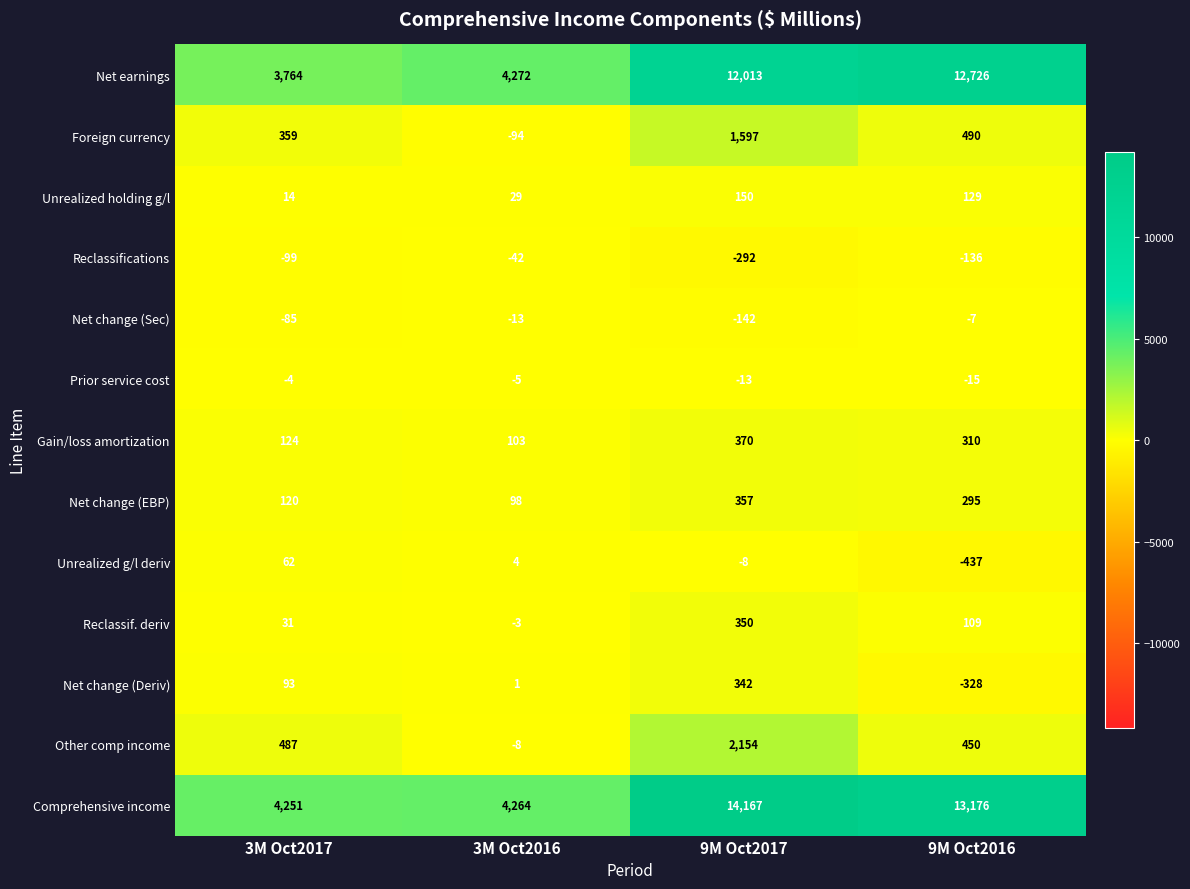

Is it true that Reclassif. deriv equals 151 at 9M Oct2016?

False